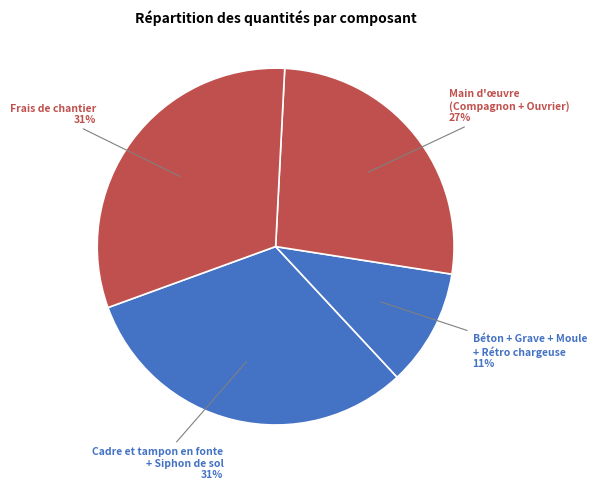

Count the number of slices in the pie.

4